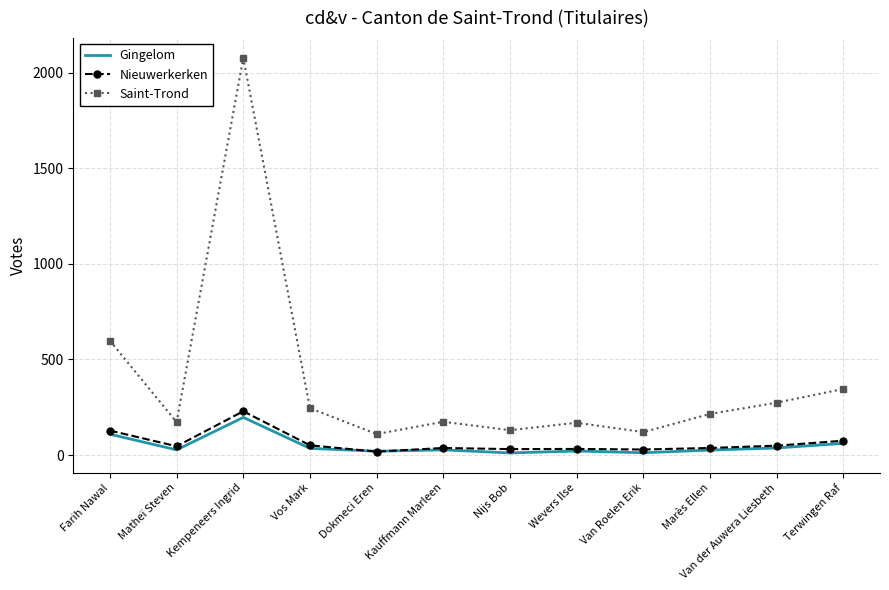

True or false: Saint-Trond and Nieuwerkerken cross at least once.

False